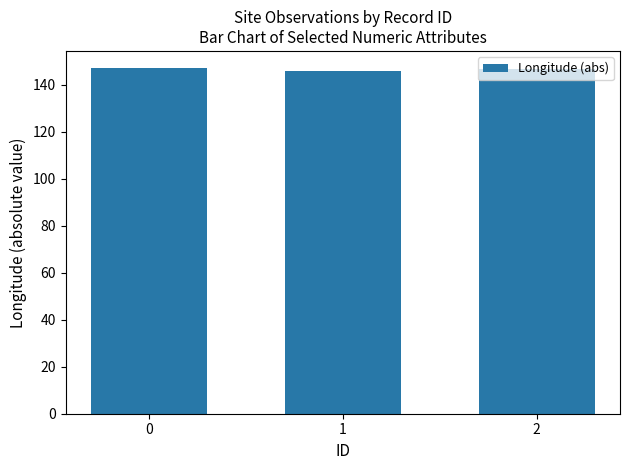

The chart shows a value of 146.0 at 1. True or false?

True